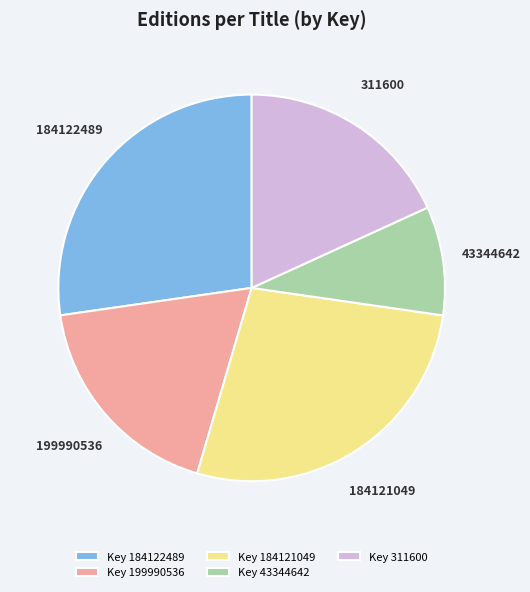

Is there a majority slice in this chart?

No